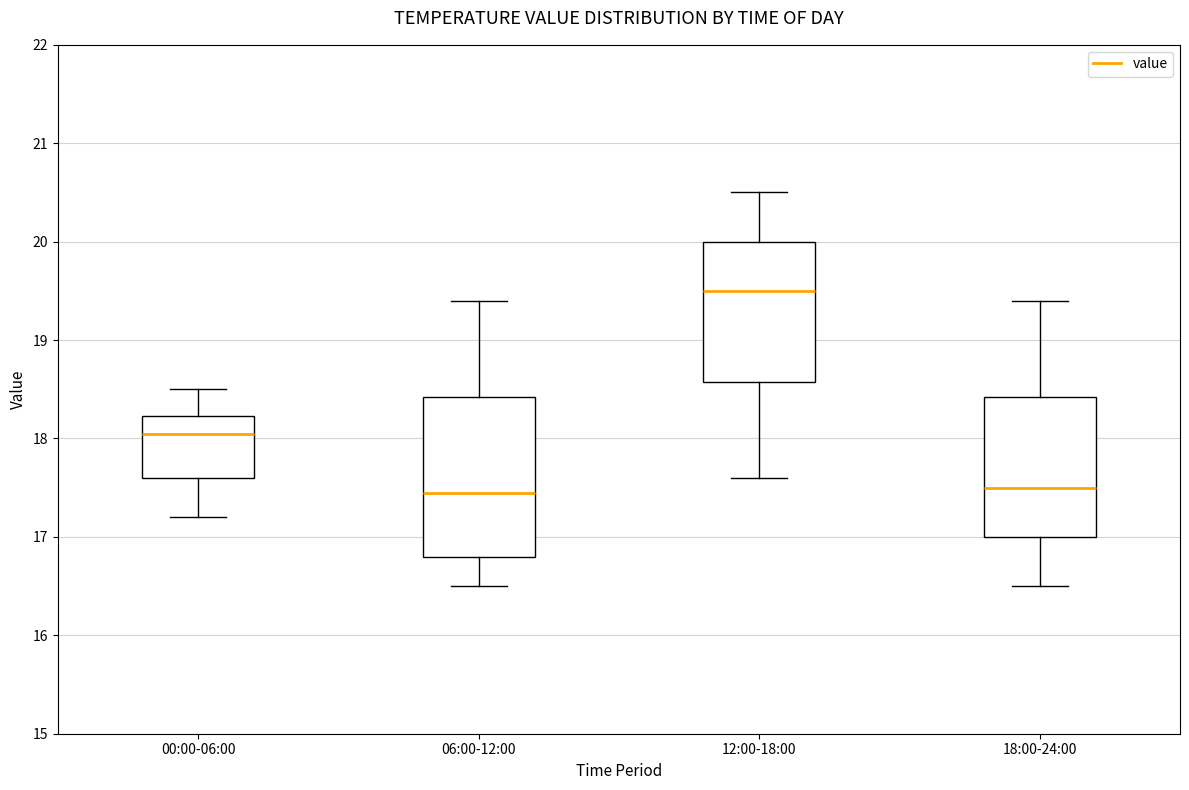

Comparing the boxes themselves (not the whiskers), which one is the tallest?

06:00-12:00